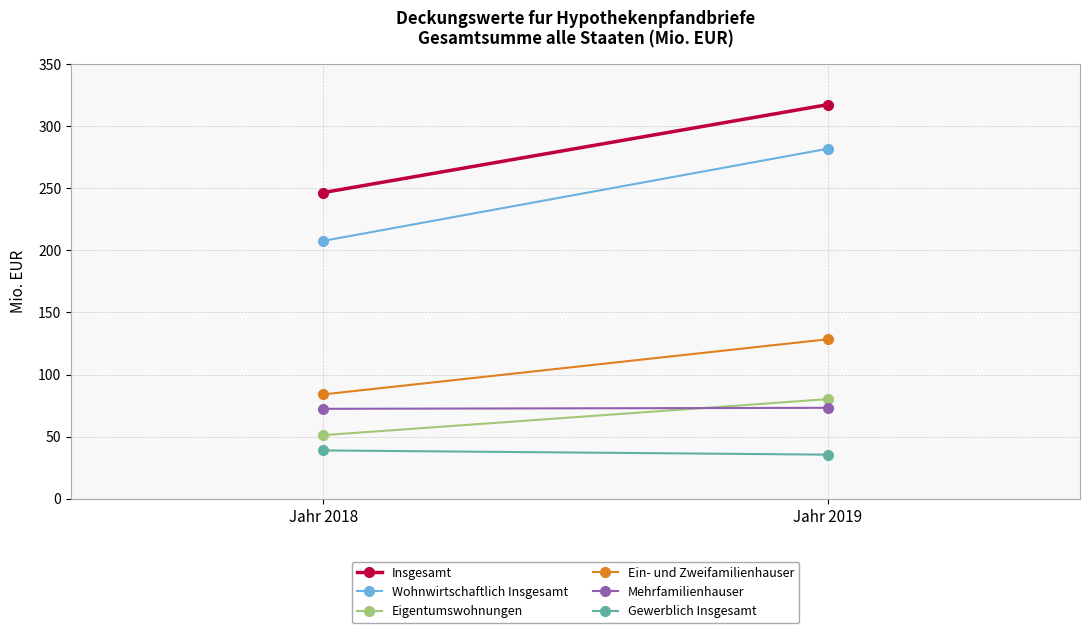

How many categories are shown in the chart?

2